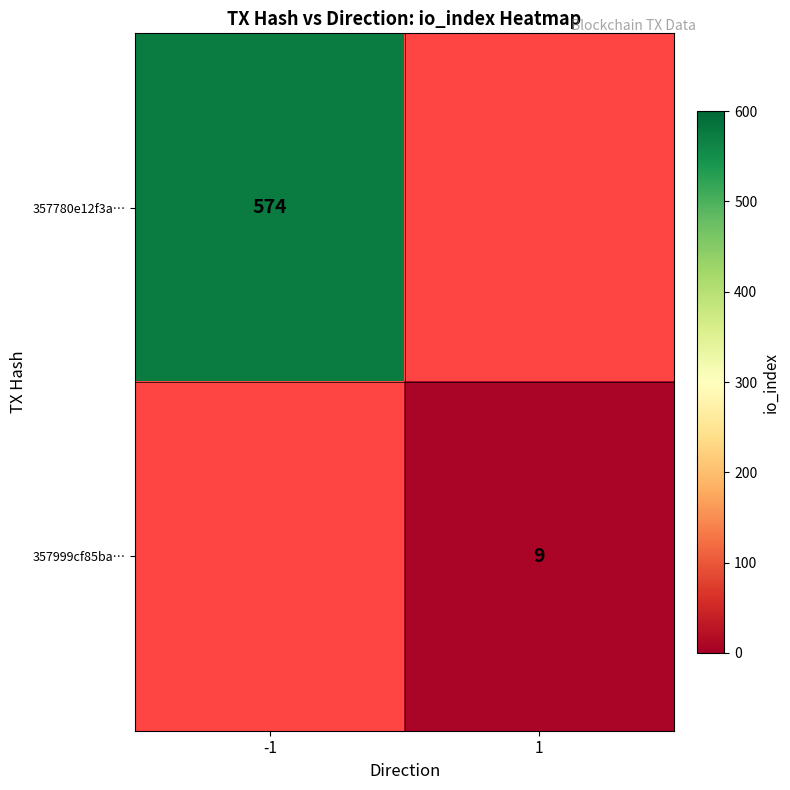

At how many categories does at least one series exceed 24?

1